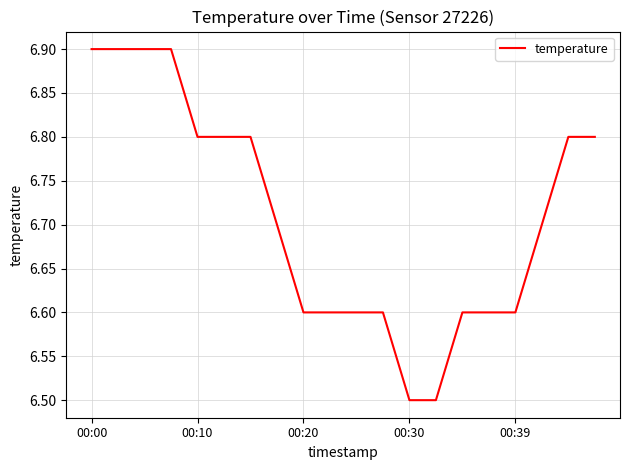

What is the greatest value displayed?

6.9